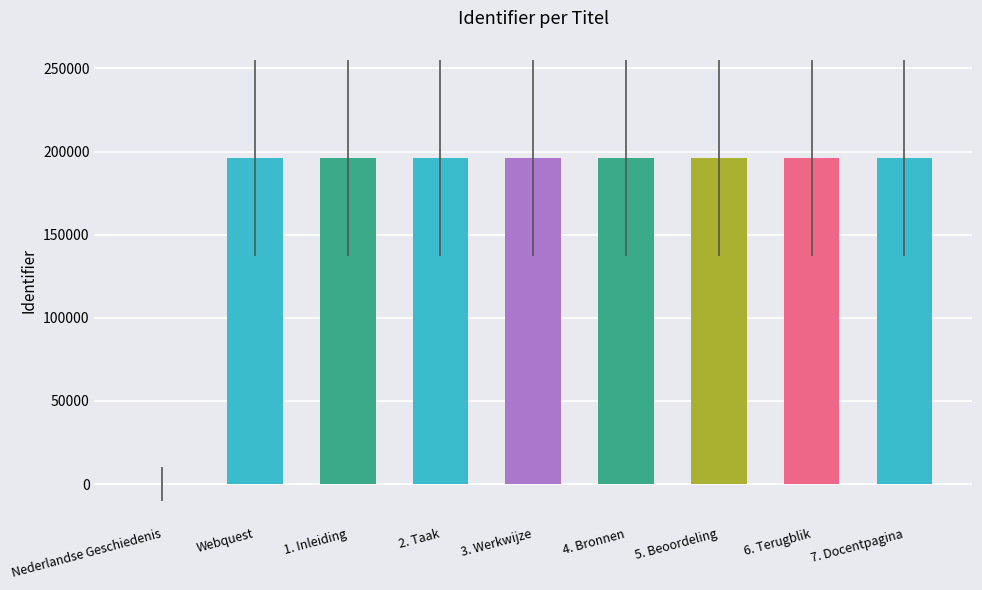

What is the maximum value shown in the chart?

196273